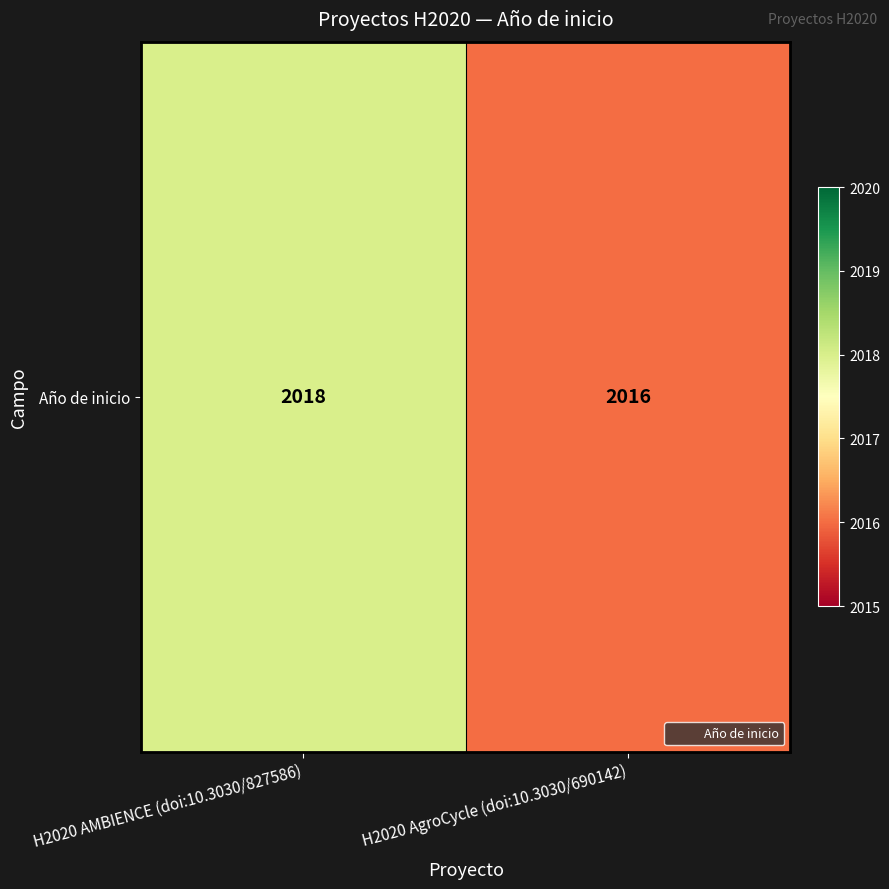

What is the maximum value shown in the chart?

2018